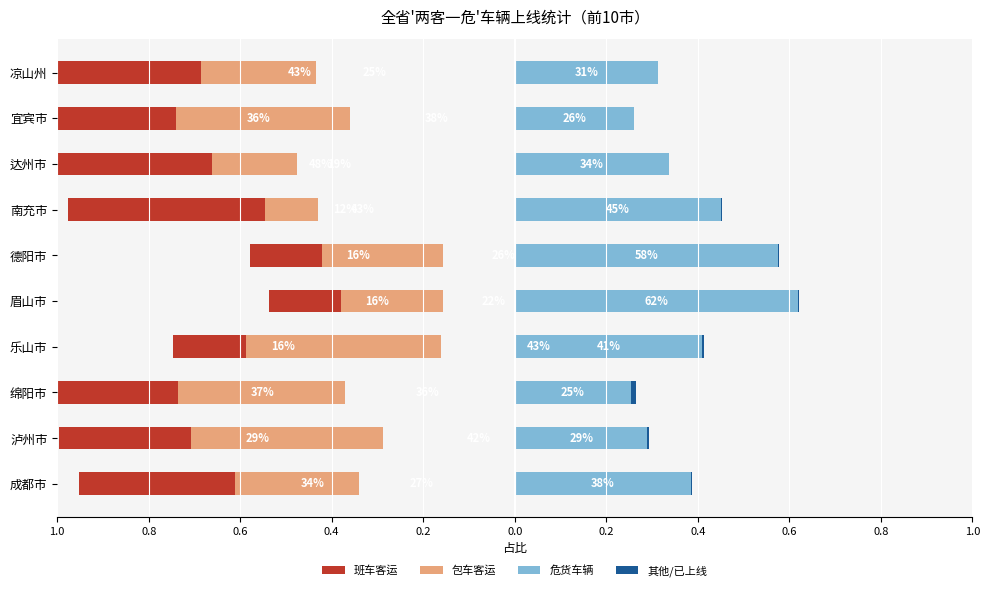

Is it true that 危货车辆 equals 0.1 at 达州市?

False